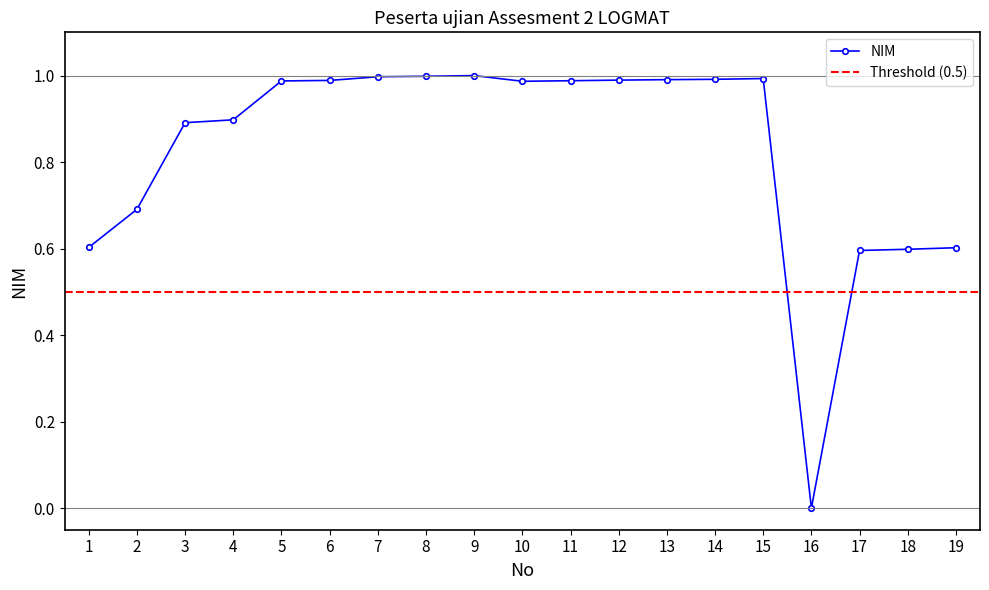

Which label corresponds to the smallest value in the chart?

16